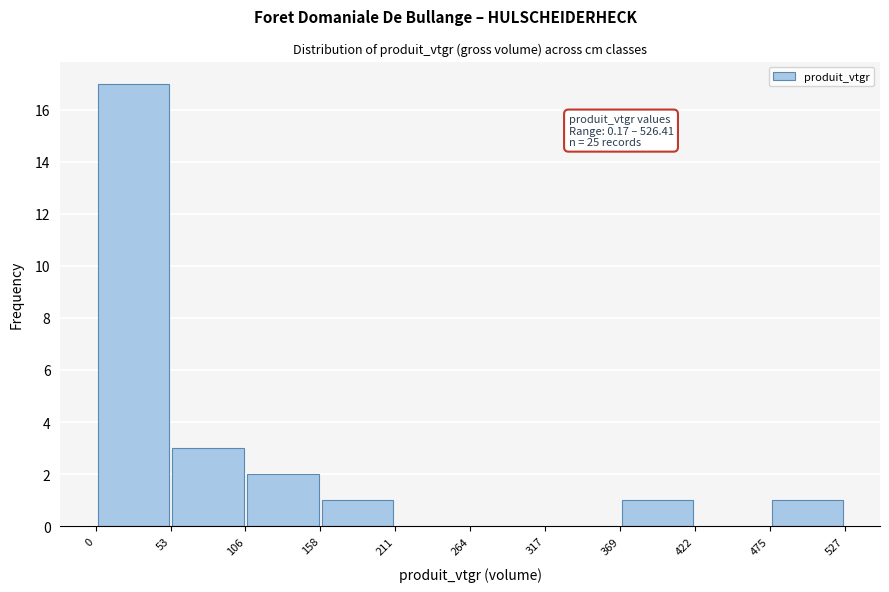

Over which range of the x-axis is the bar tallest?

0 to 53